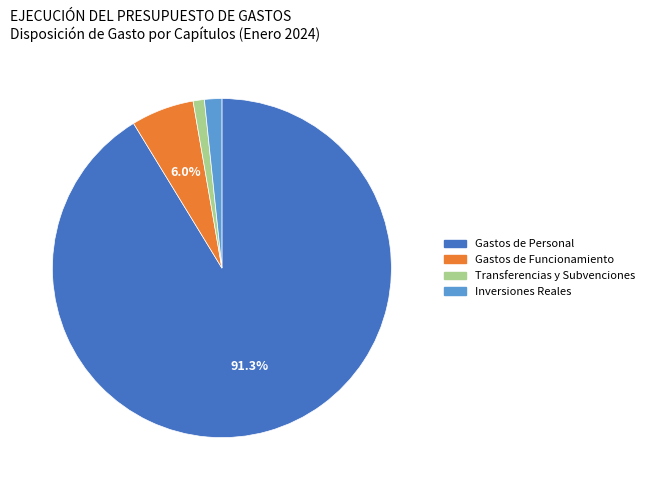

Rank the categories by value from highest to lowest.

Gastos de Personal, Gastos de Funcionamiento, Inversiones Reales, Transferencias y Subvenciones